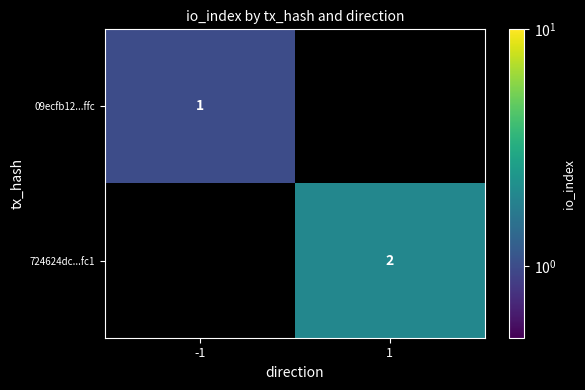

The 09ecfb12...ffc series shows 1 at -1. True or false?

True